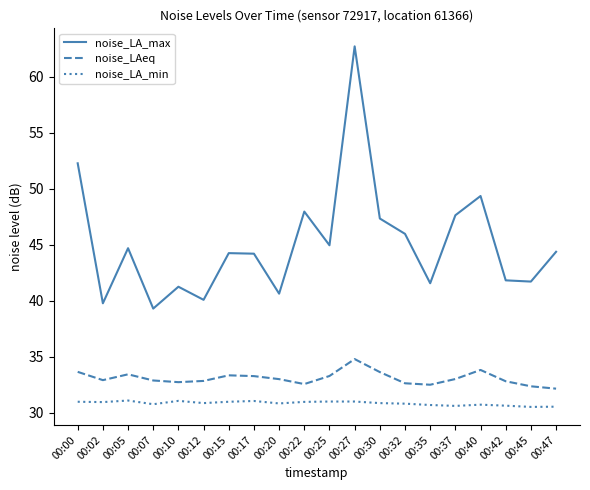

True or false: noise_LA_min and noise_LAeq intersect in this chart.

False